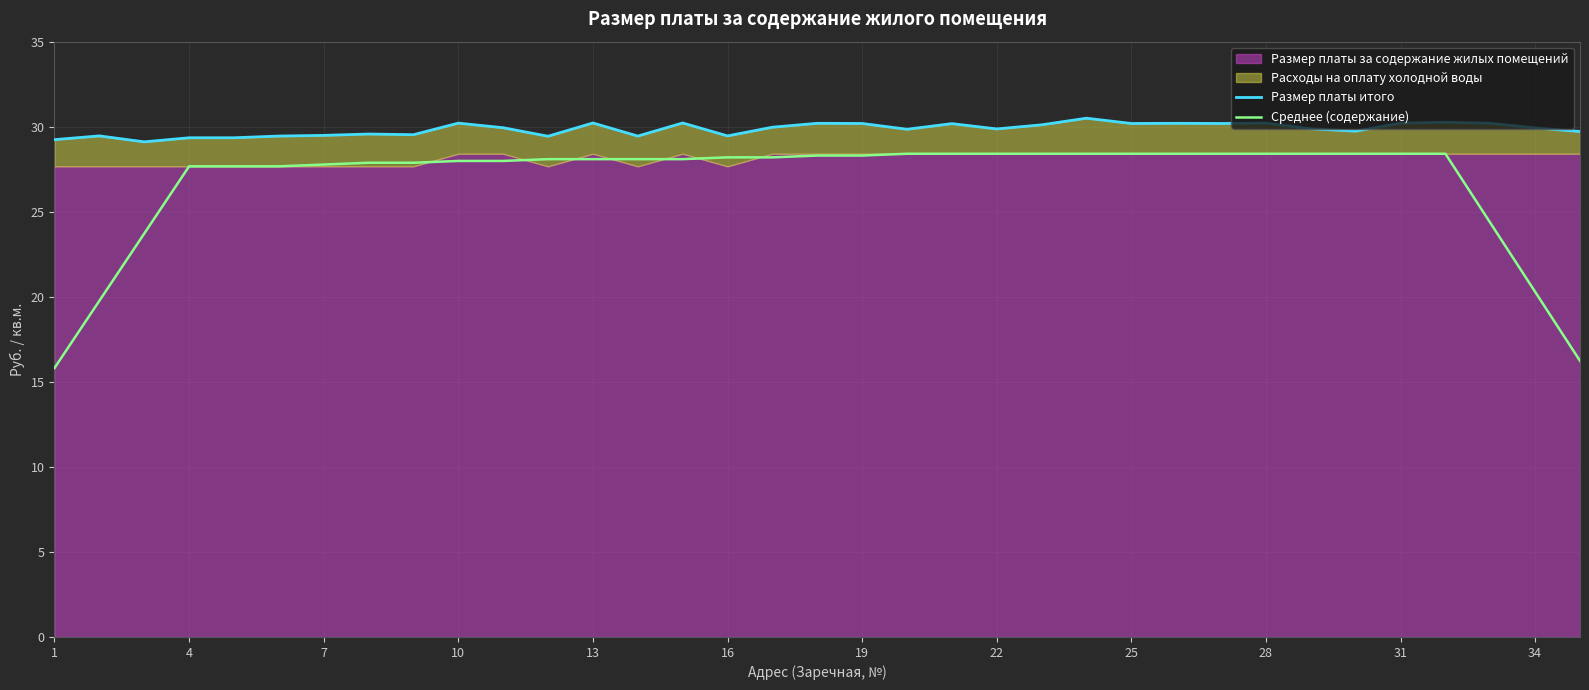

Is it true that Среднее (содержание) equals 20.3 at 34?

True